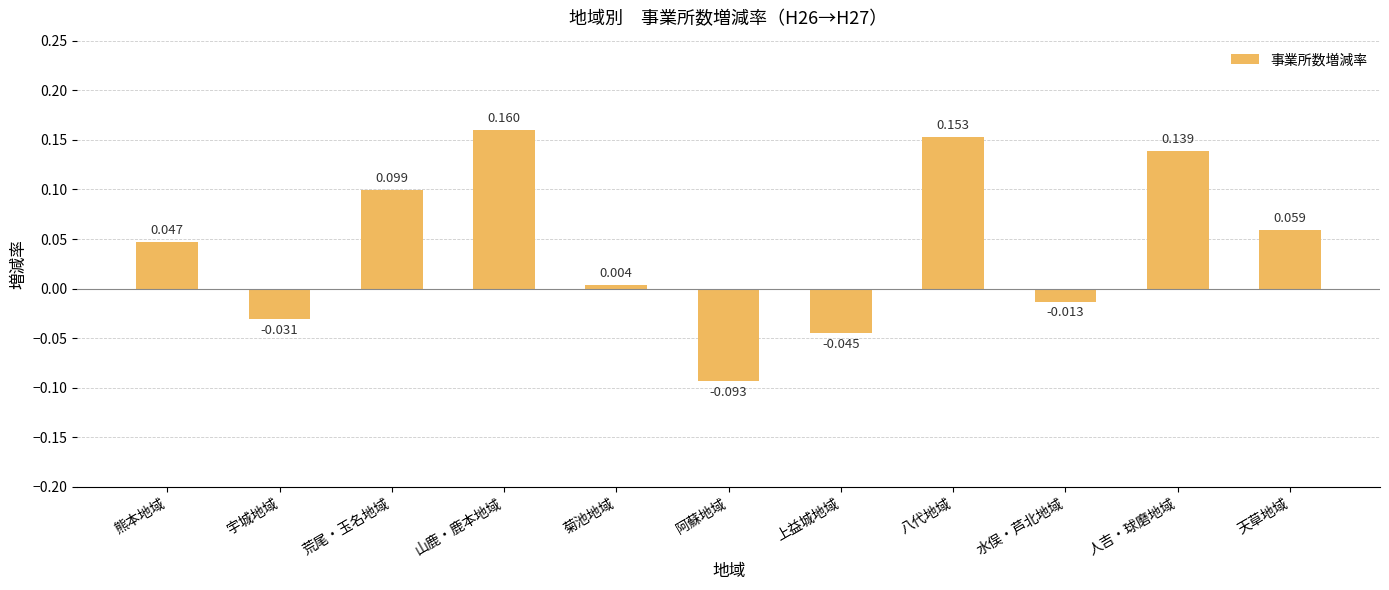

What is the label of the 8th bar from the right?

山鹿・鹿本地域